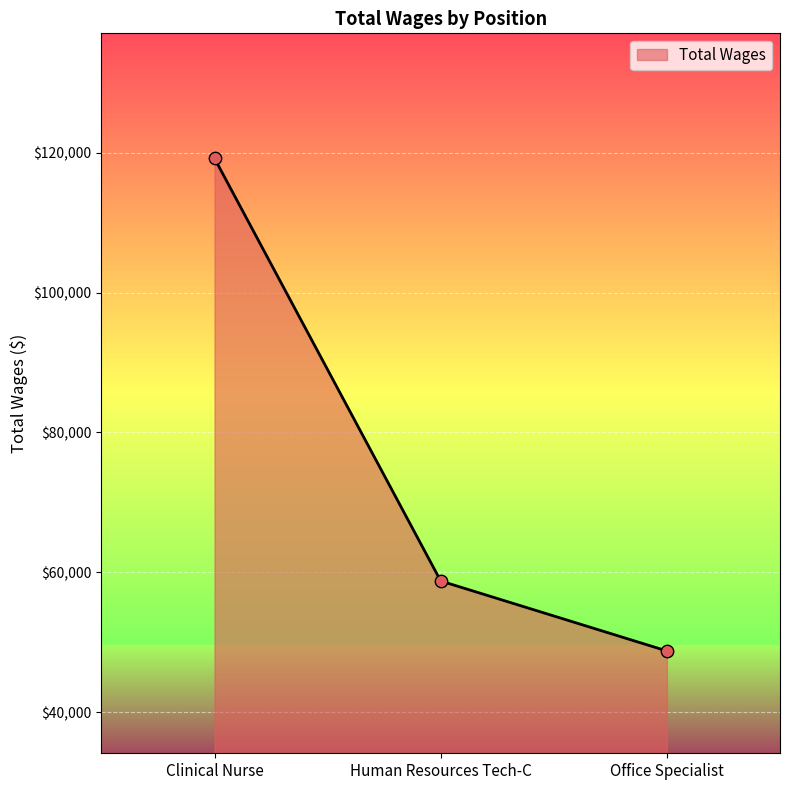

What is the change in value from Clinical Nurse to Human Resources Tech-C?

-60418